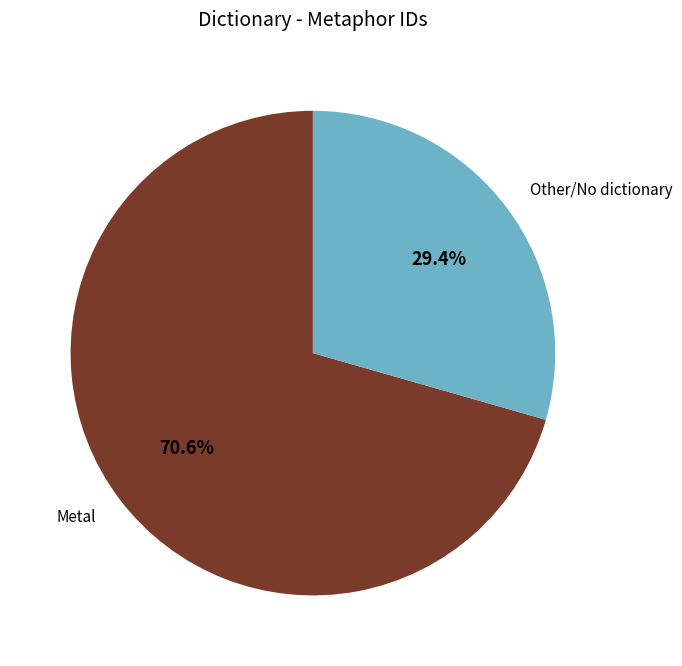

Does any single category account for the majority?

Yes